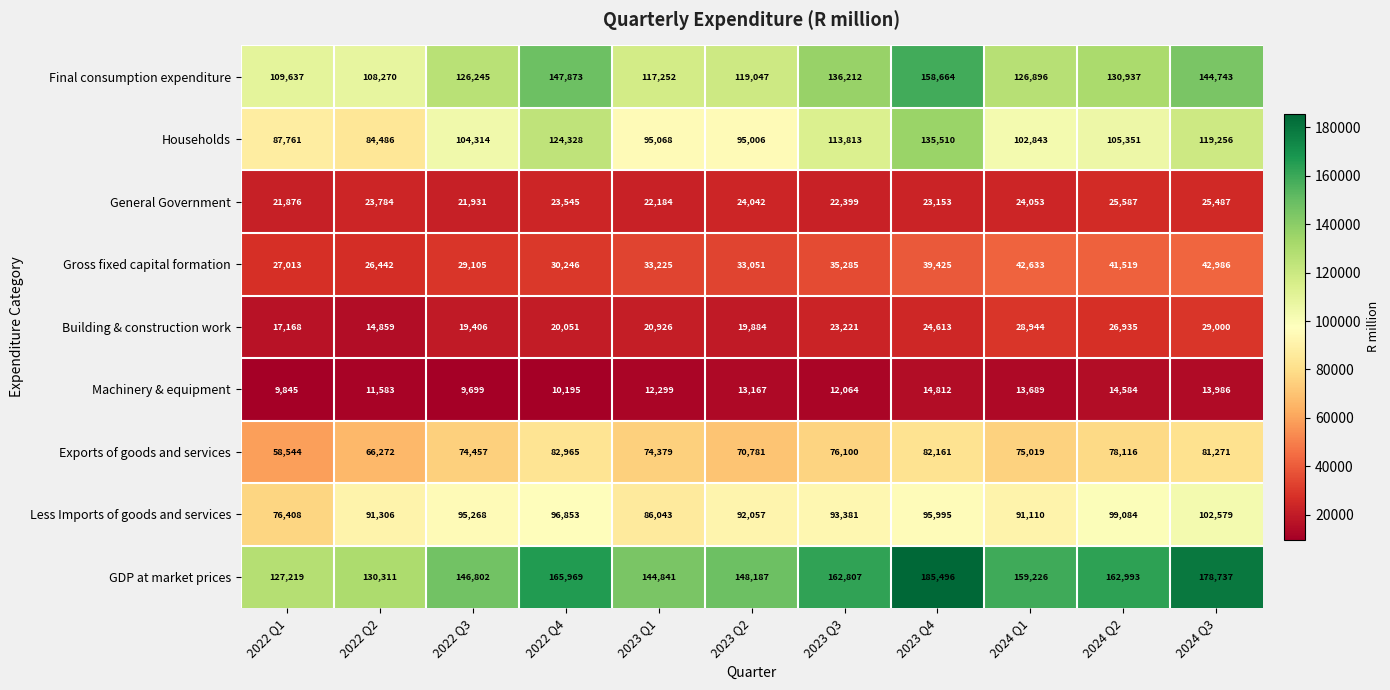

How many data points does each series have?

11